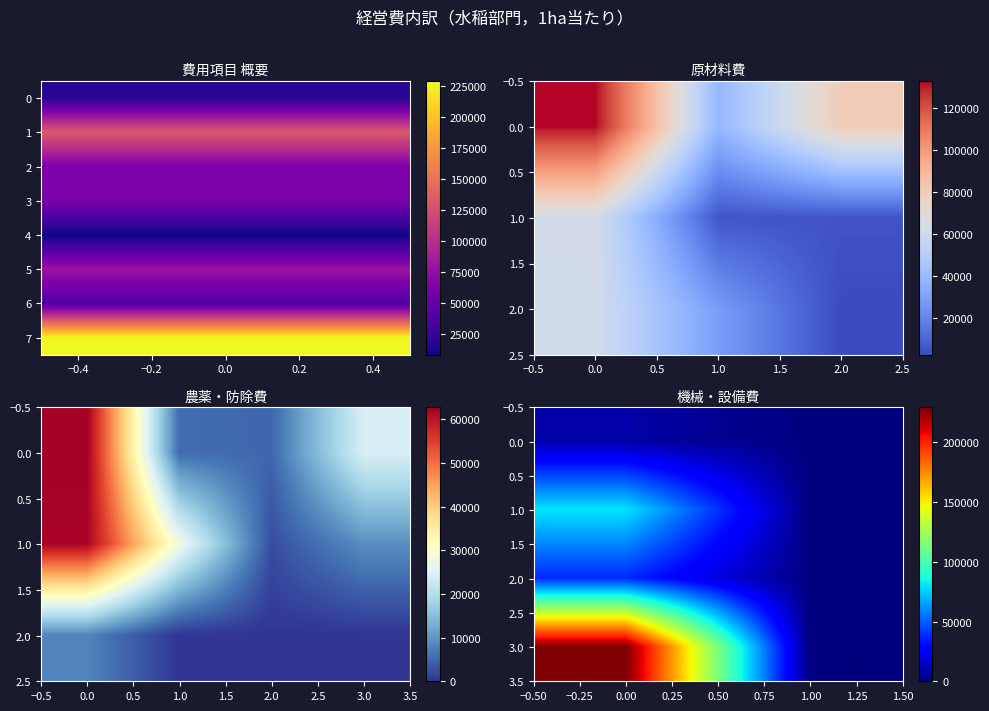

How many 2.0 values are between 0 and 38113?

2